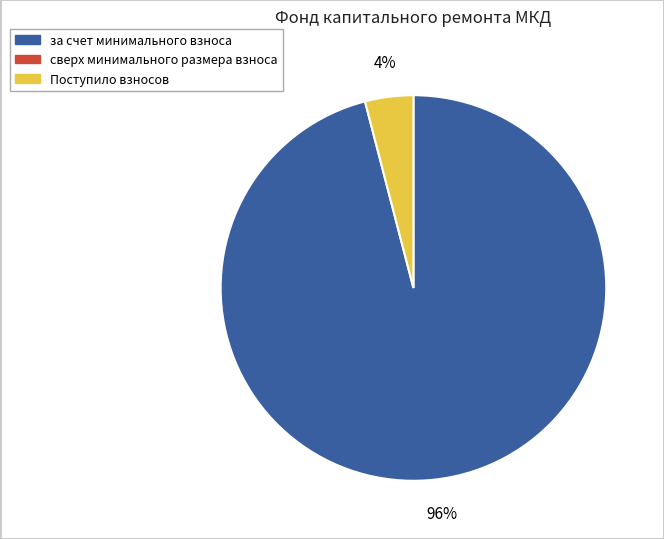

Does any single category account for the majority?

Yes